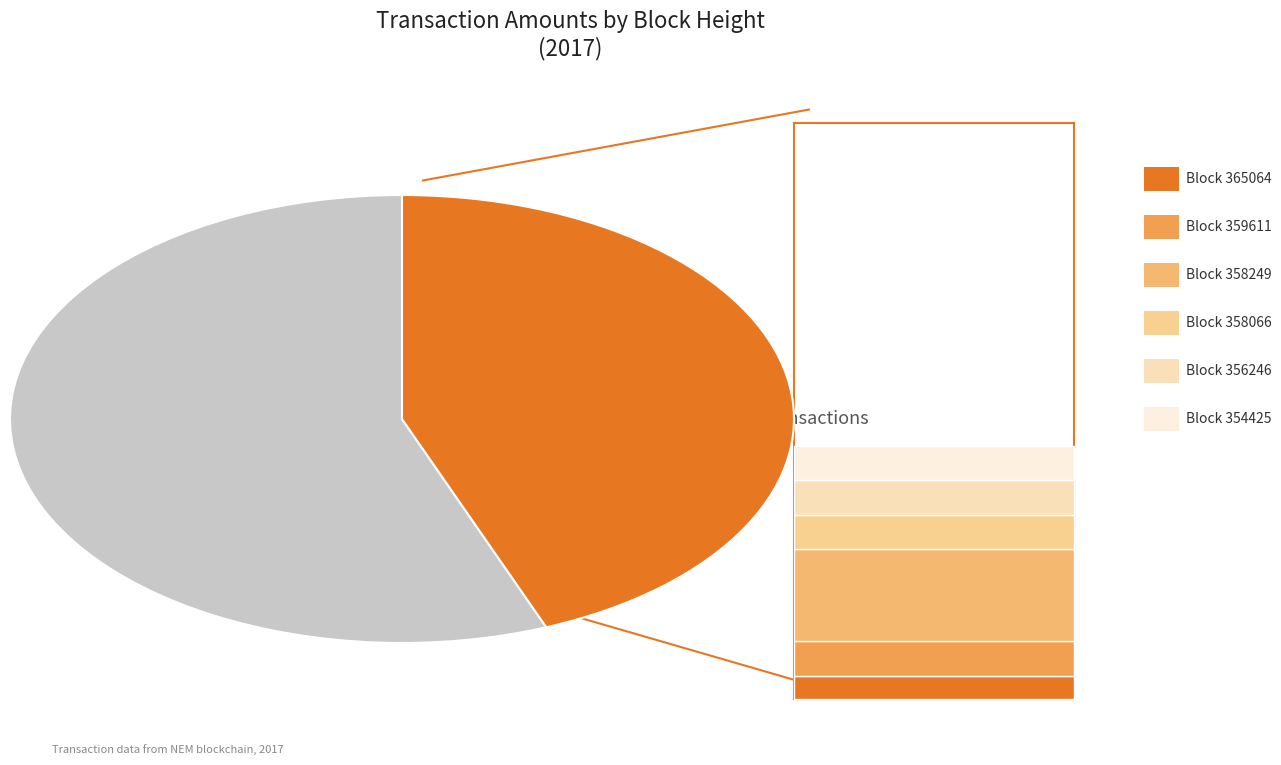

True or false: 358249 accounts for 36% of the total.

True